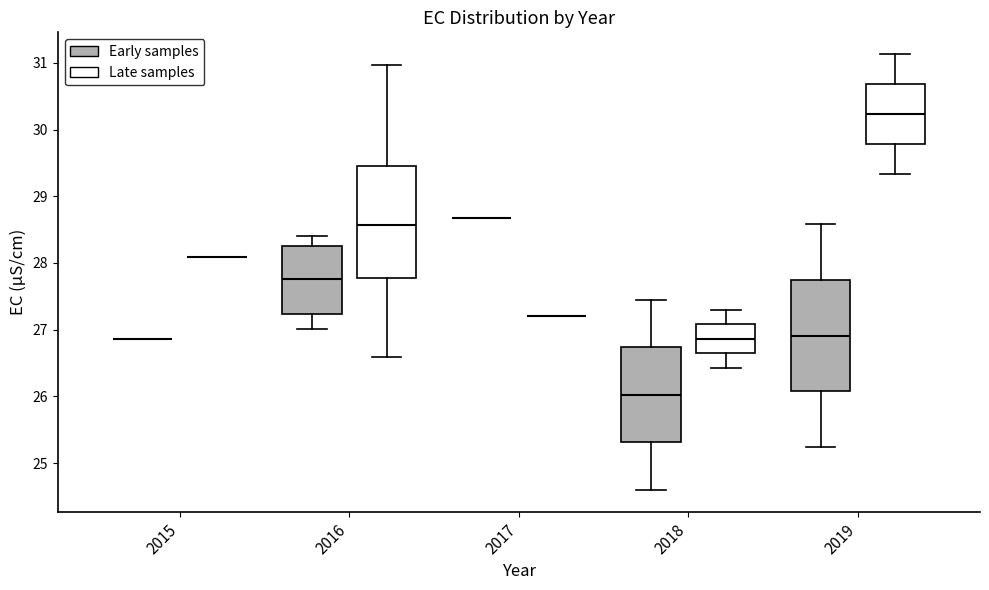

Where is the lower edge of the box for 2016 (Early samples) on the y-axis? The values are not printed on the chart, so give them approximately, as read against the axis.

27.2